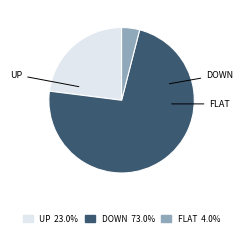

Does any single category account for the majority?

Yes